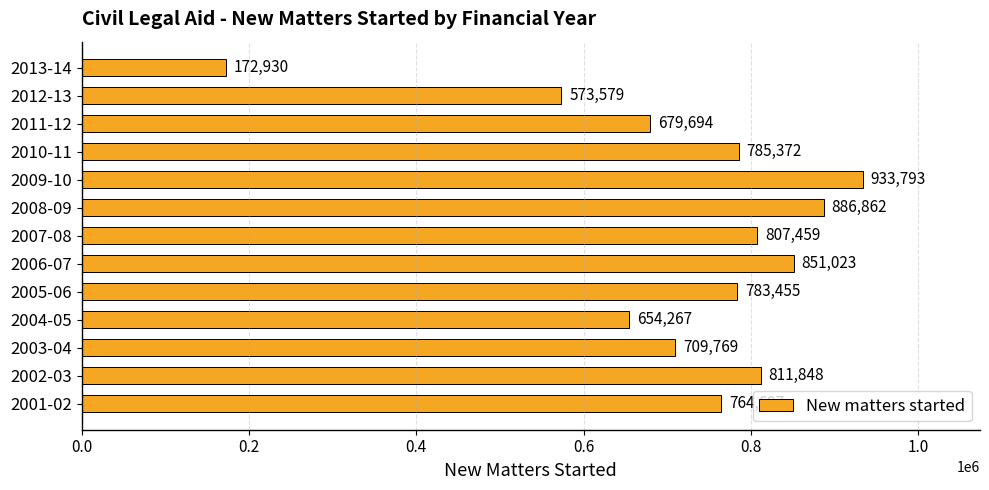

How many bars are there in total?

13